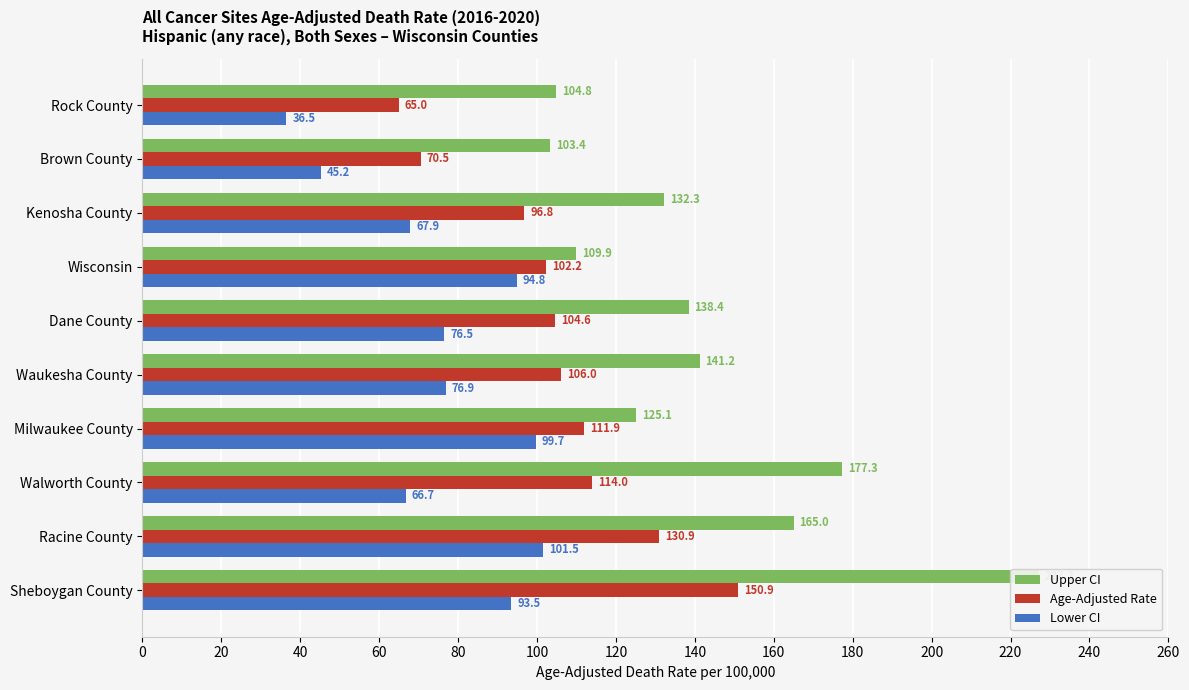

The Age-Adjusted Rate series shows 101.1 at Sheboygan County. True or false?

False